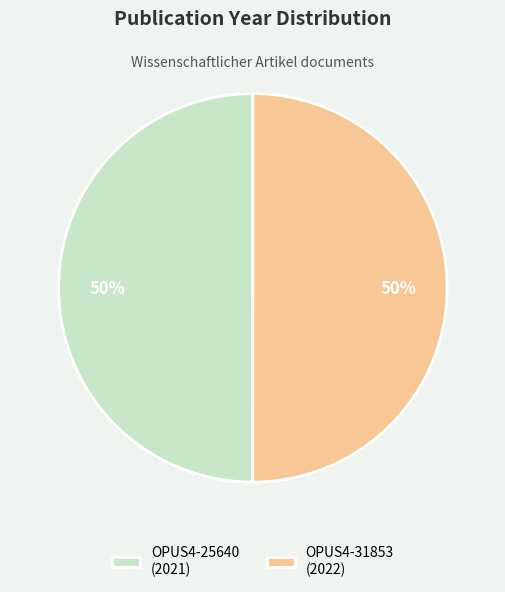

What percentage is the OPUS4-31853 slice, to the nearest percent?

50%